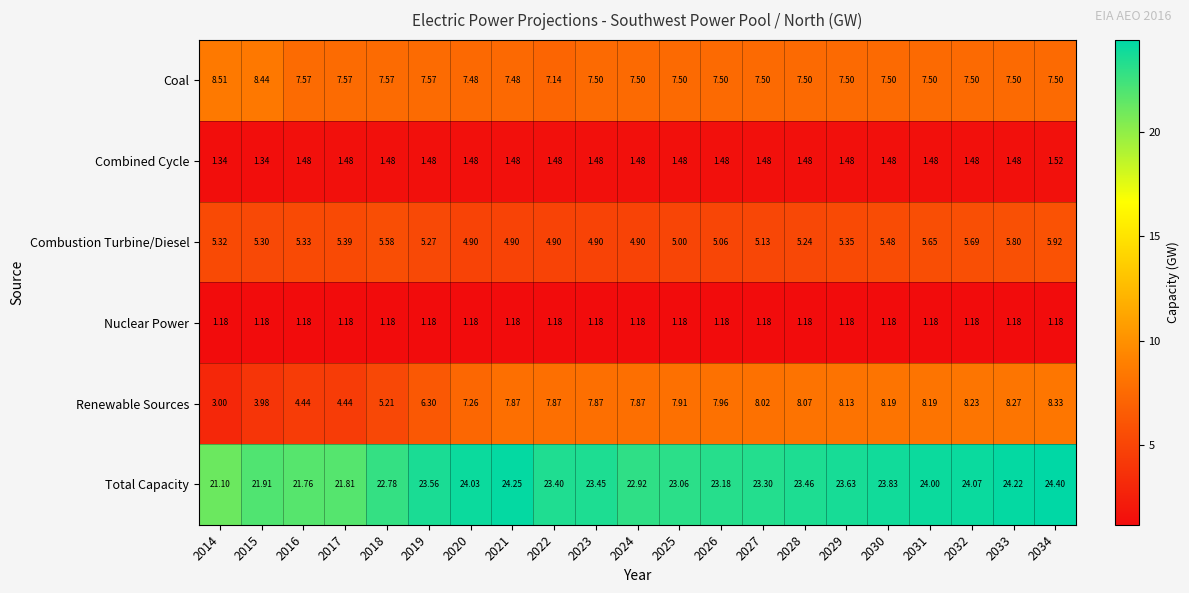

Which series has the largest range (max minus min)?

Renewable Sources